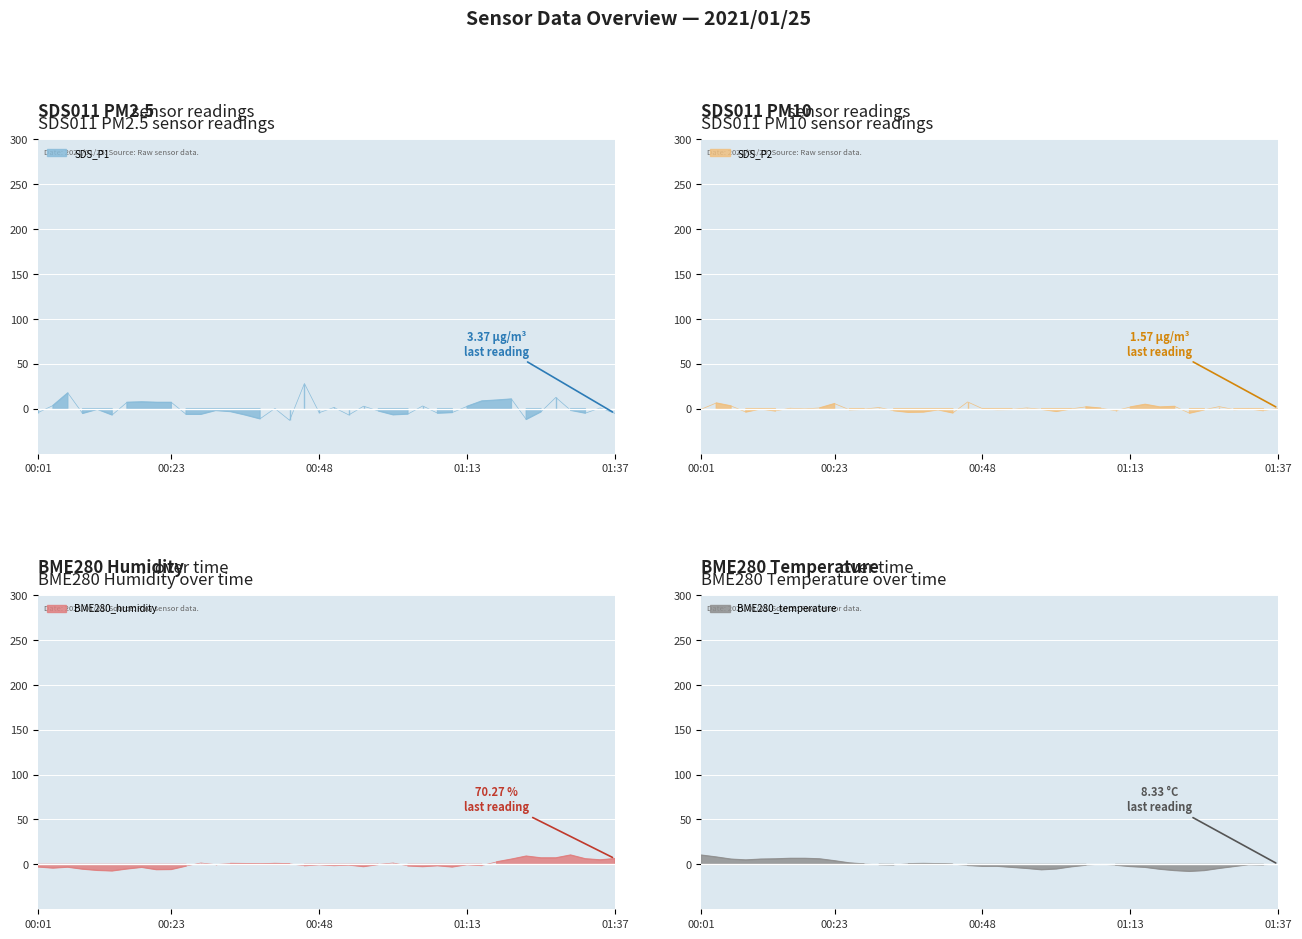

How many lines are shown in the chart?

4